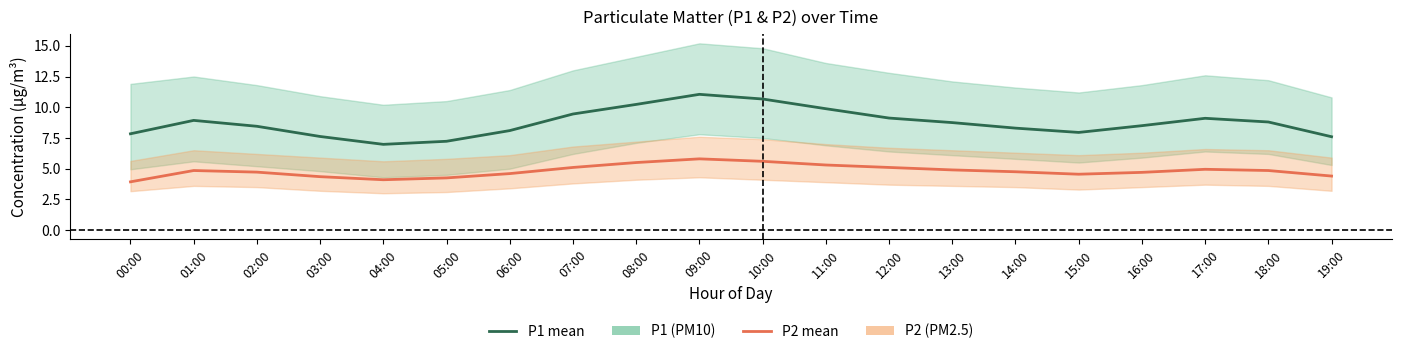

True or false: P2 has a value of 4.5 at 15:00.

True